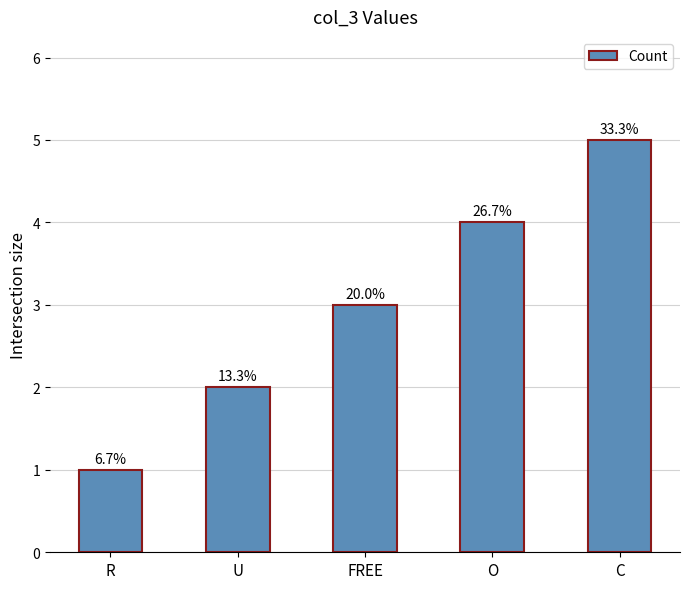

List the labels in order of value, smallest first.

R, U, FREE, O, C